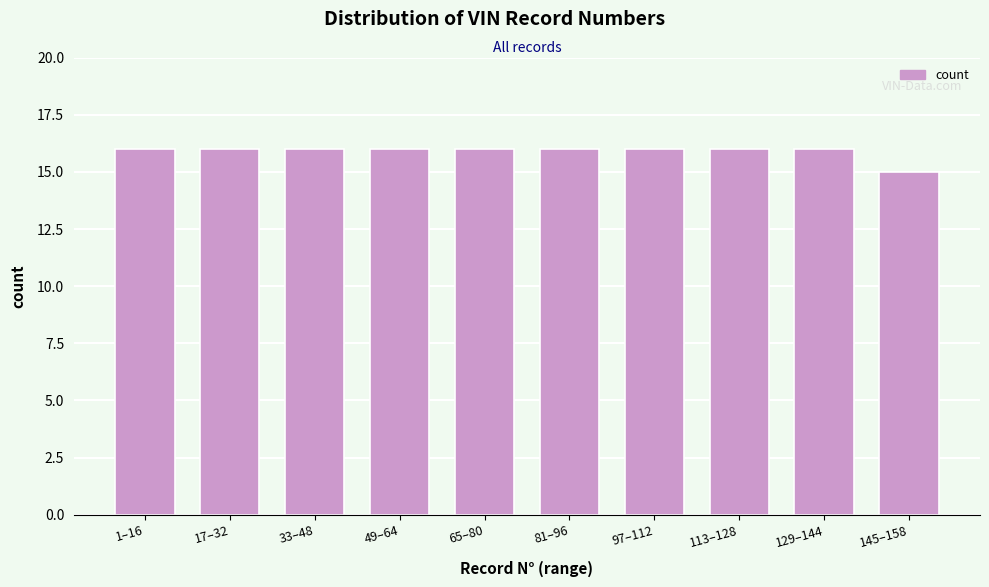

Reading left to right, what are all the values shown in this chart?

1–16=16	17–32=16	33–48=16	49–64=16	65–80=16	81–96=16	97–112=16	113–128=16	129–144=16	145–158=15